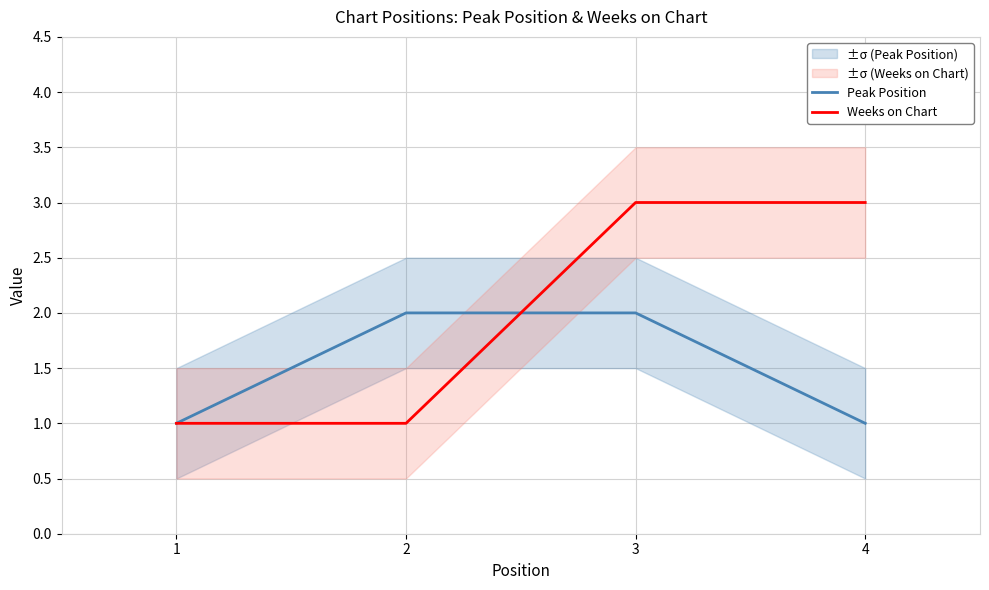

How many times do Peak Position and Weeks on Chart cross each other?

1